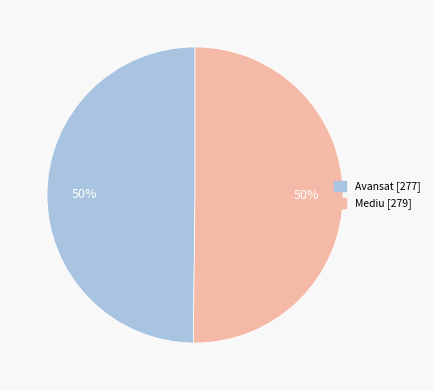

To the nearest percent, what is the average slice percentage?

50%